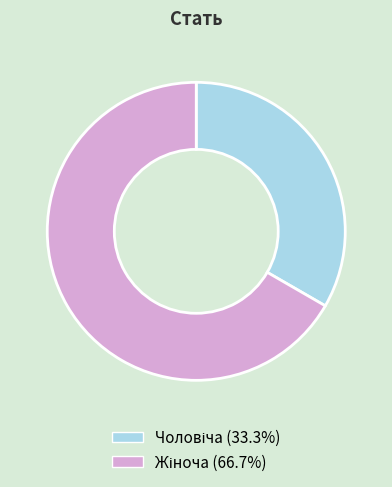

Is there a majority slice in this chart?

Yes